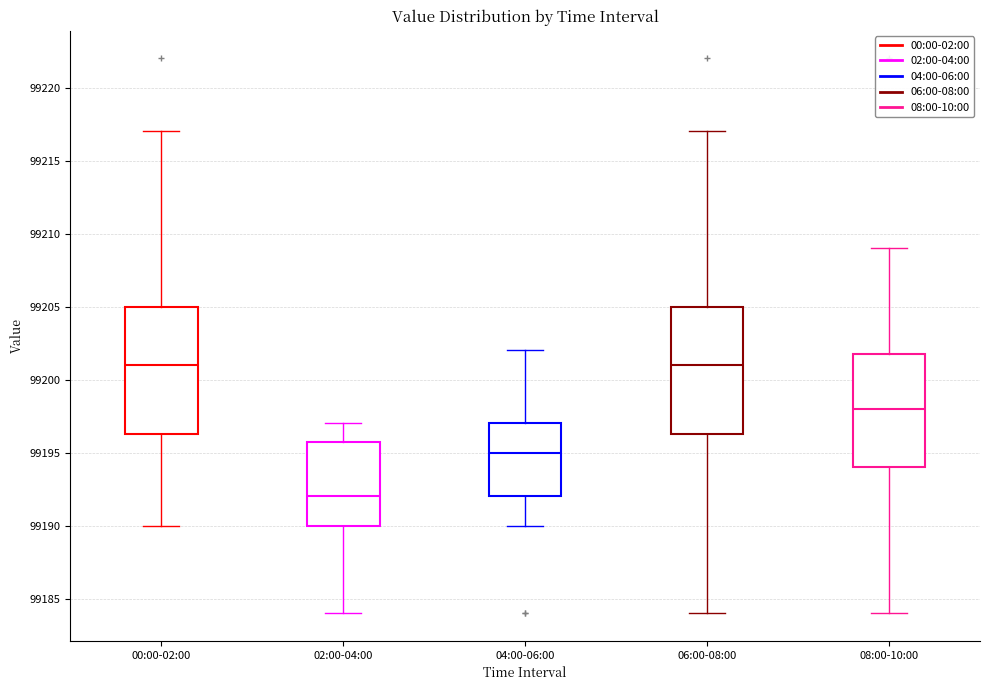

Where does the lower whisker of the box for 06:00-08:00 end on the y-axis? The values are not printed on the chart, so give them approximately, as read against the axis.

99184.0